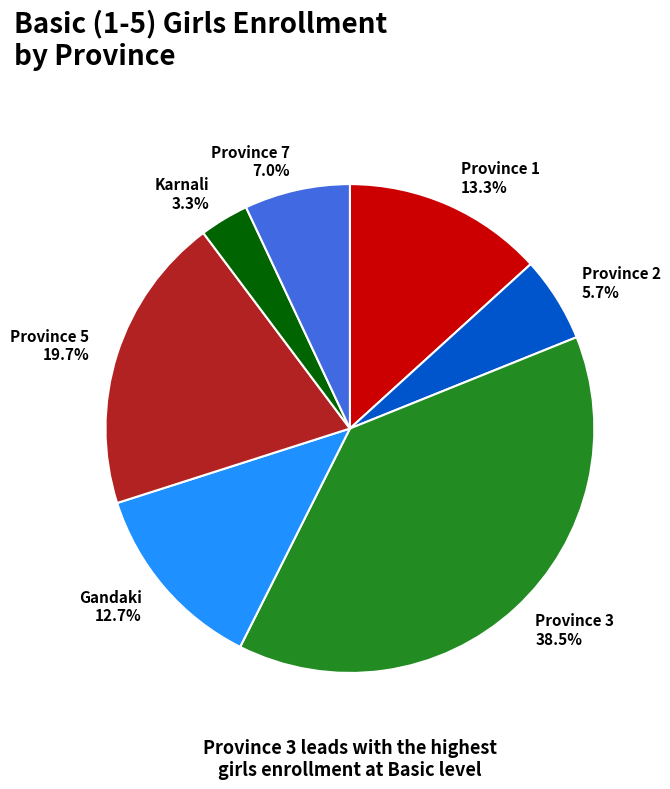

What is the smallest slice in the pie chart?

Karnali